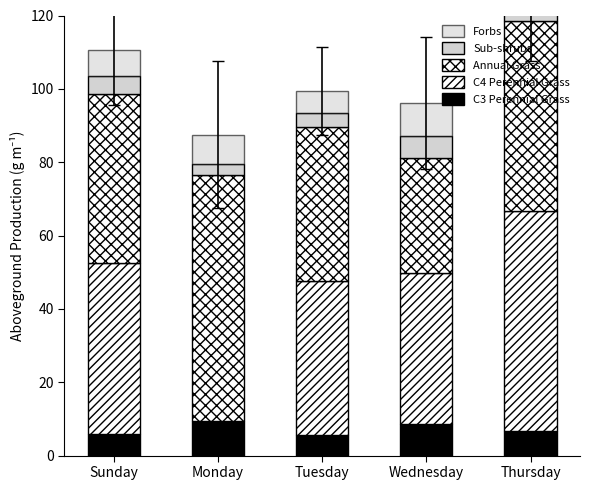

Between Monday and Tuesday, which series saw the biggest shift?

C4 Perennial Grass